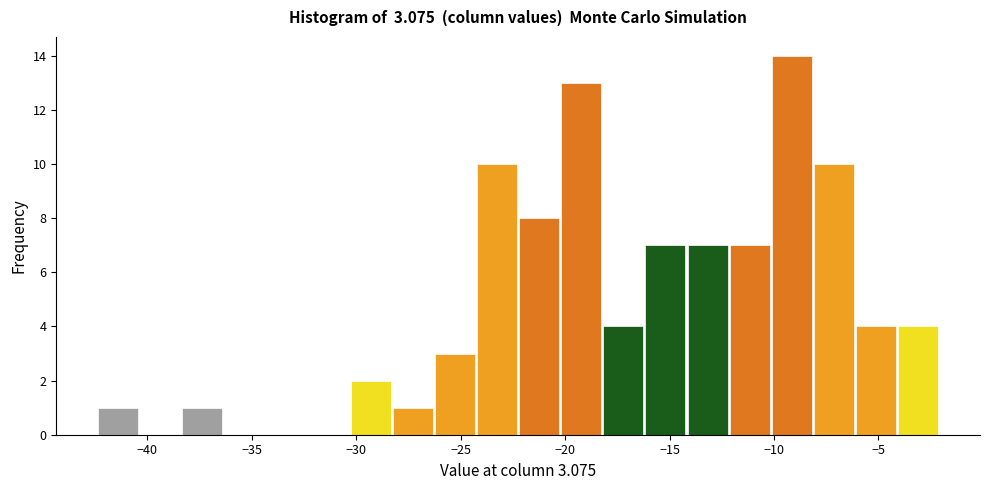

Reading left to right, list every bar in this chart as the range it spans on the x-axis followed by its height. Neither the bar edges nor the heights are printed on the chart, so give them approximately, as read against the axes.

-42.5 to -40.5: 1
-40.5 to -38.5: 0
-38.5 to -36.5: 1
-36.5 to -34.5: 0
-34.5 to -32.5: 0
-32.5 to -30.5: 0
-30.5 to -28.5: 2
-28.5 to -26.5: 1
-26.5 to -24.5: 3
-24.5 to -22.0: 10
-22.0 to -20.0: 8
-20.0 to -18.0: 13
-18.0 to -16.0: 4
-16.0 to -14.0: 7
-14.0 to -12.0: 7
-12.0 to -10.0: 7
-10.0 to -8.0: 14
-8.0 to -6.0: 10
-6.0 to -4.0: 4
-4.0 to -2.0: 4